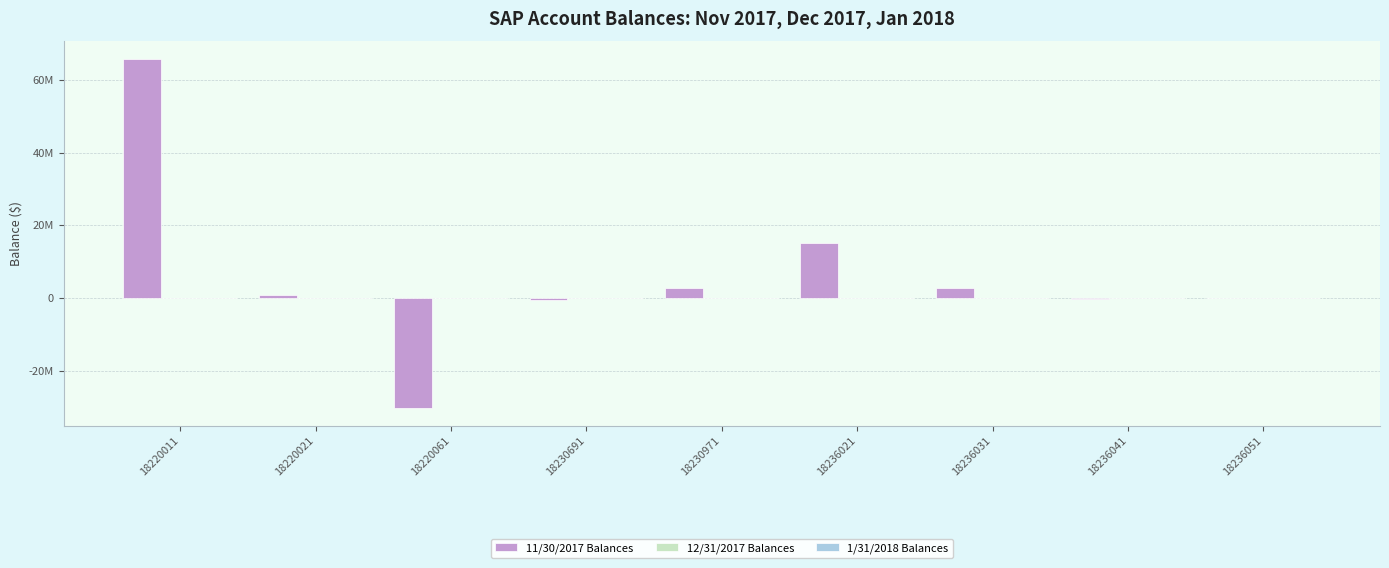

Reading right to left, transcribe all the data shown in this chart.

11/30/2017 Balances: 18236051=107024.5	18236041=-228709.8	18236031=2873005.8	18236021=15256064.1	18230971=2749643.1	18230691=-474402.1	18220061=-30211680.6	18220021=743111.5	18220011=65708856.9
12/31/2017 Balances: 18236051=0.0	18236041=0.0	18236031=0.0	18236021=0.0	18230971=0.0	18230691=0.0	18220061=0.0	18220021=0.0	18220011=0.0
1/31/2018 Balances: 18236051=0.0	18236041=0.0	18236031=0.0	18236021=0.0	18230971=0.0	18230691=0.0	18220061=0.0	18220021=0.0	18220011=0.0